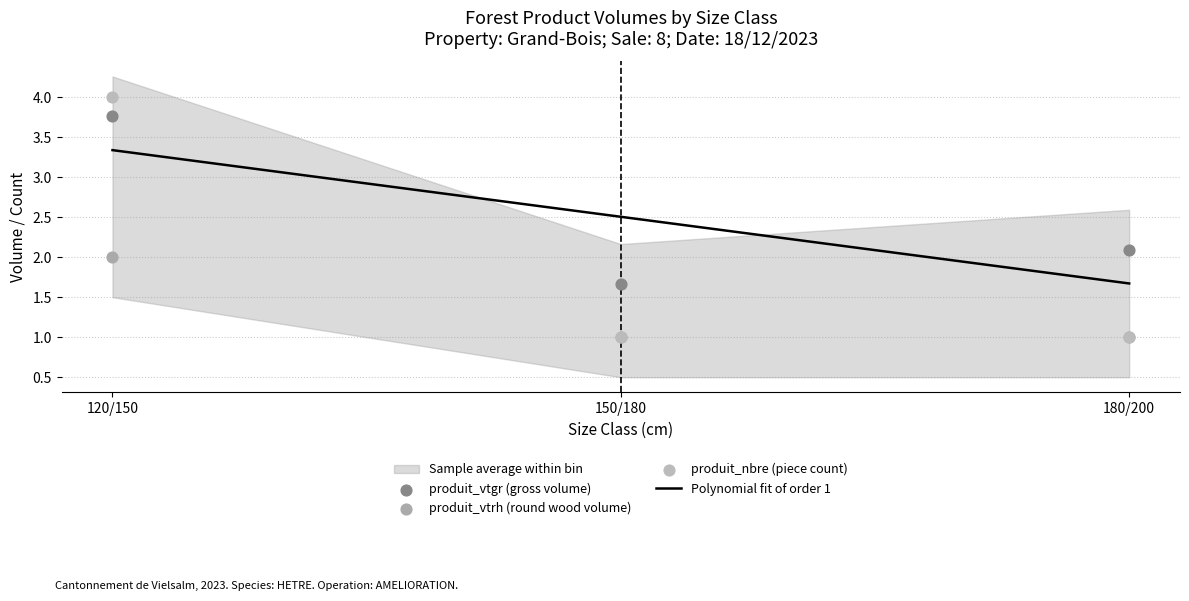

Which series contains the highest Y value?

produit_vtrh